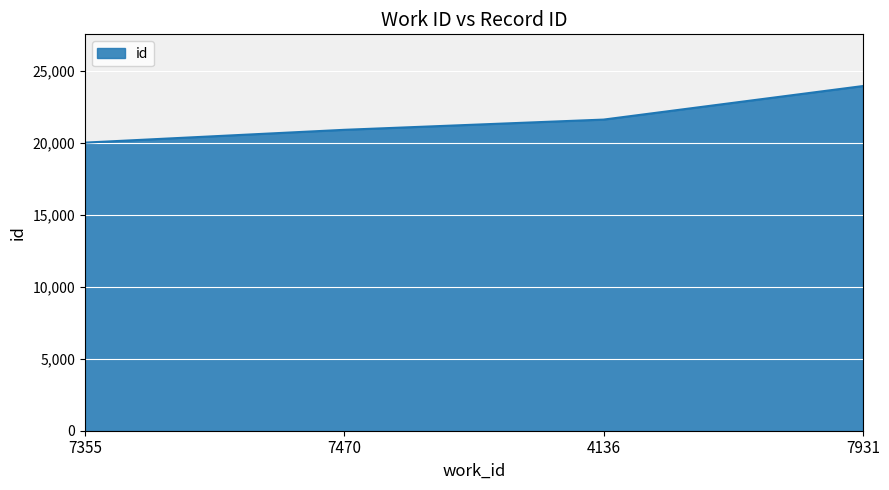

What position from the right is 7470?

3